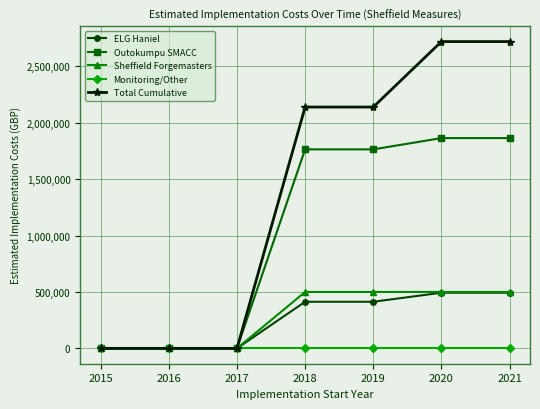

Is this an area chart (filled region under the line)?

No